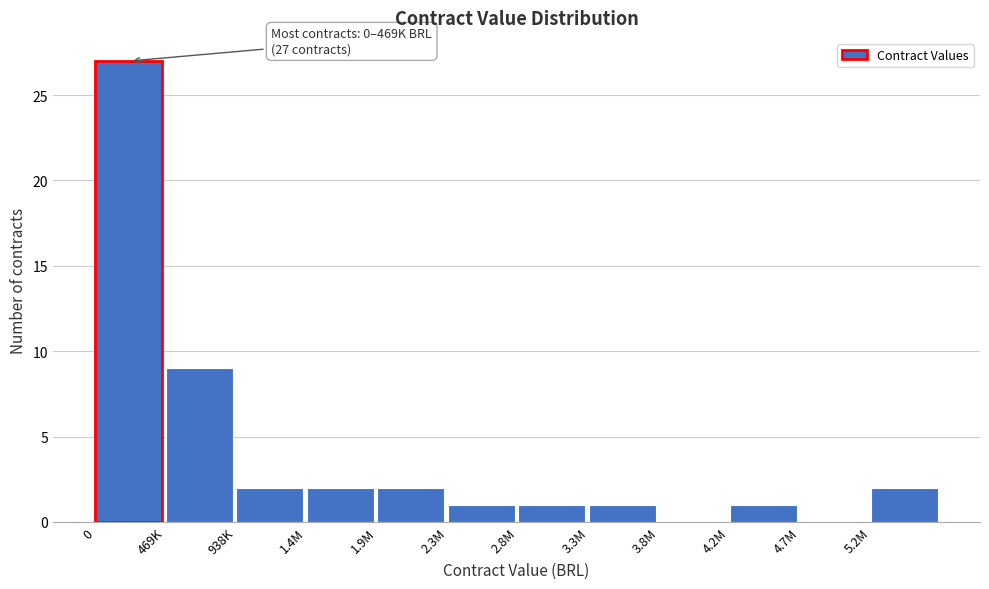

Reading left to right, extract all data points from this chart.

0=27	469K=9	938K=2	1.4M=2	1.9M=2	2.3M=1	2.8M=1	3.3M=1	3.8M=0	4.2M=1	4.7M=0	5.2M=2